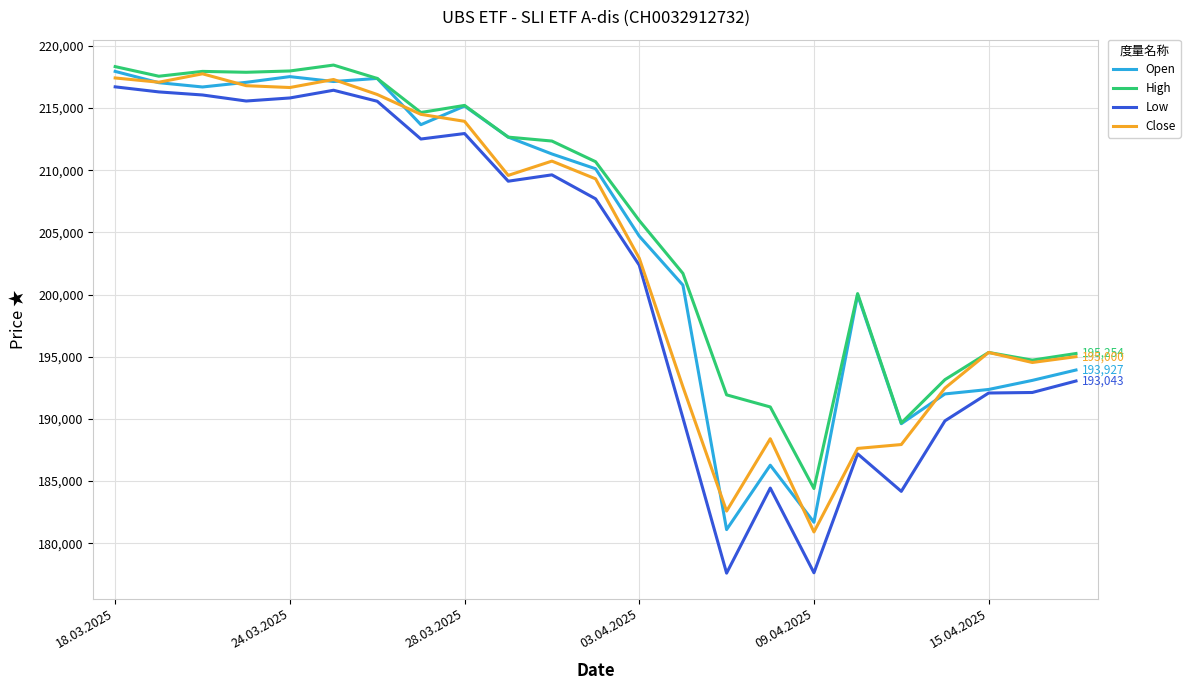

List the series in order of their overall mean, lowest first.

Low, Close, Open, High